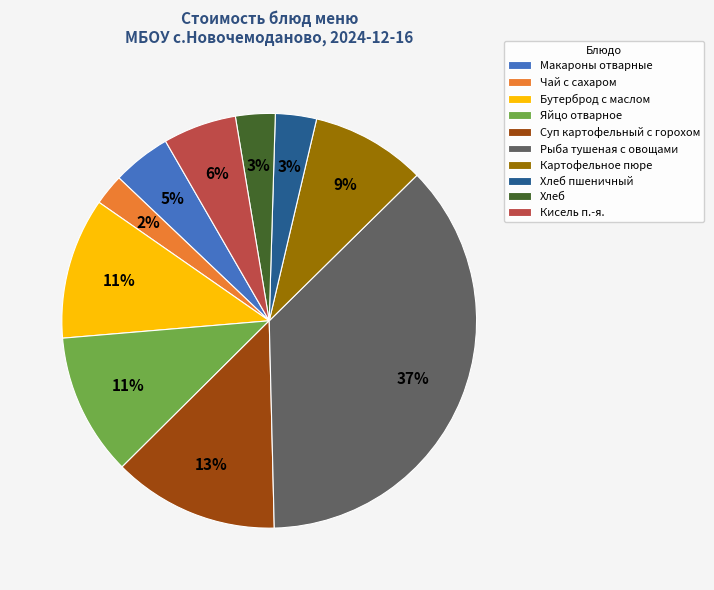

To the nearest percent, what is the difference between the Яйцо отварное and Чай с сахаром slice percentages?

9%